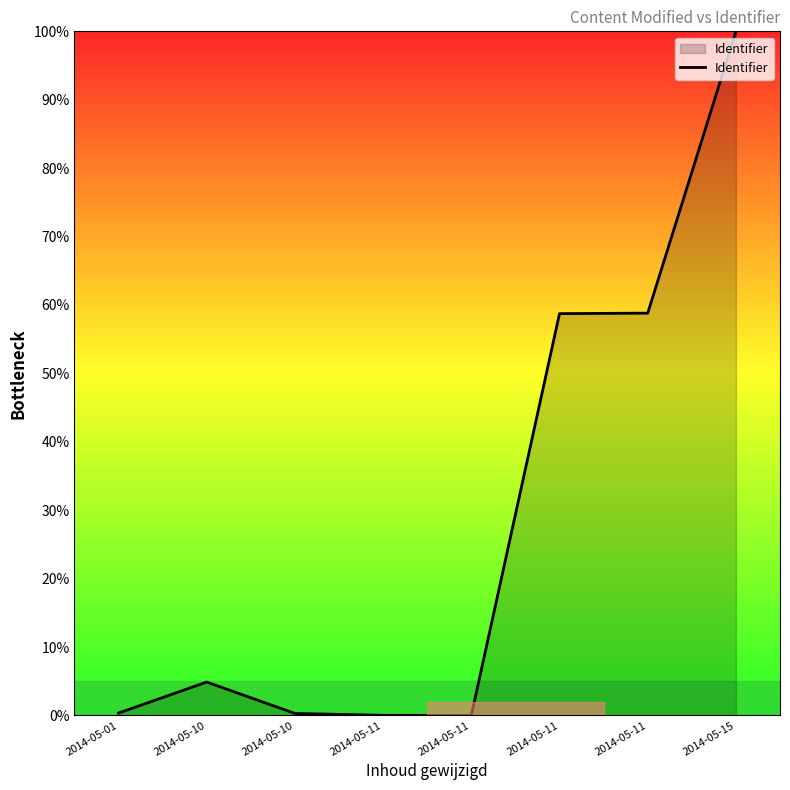

What is the difference between the values at 2014-05-15 and 2014-05-01?

99.7